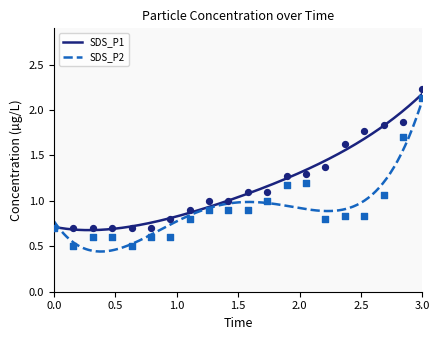

Which series has the widest spread of Y values?

SDS_P2